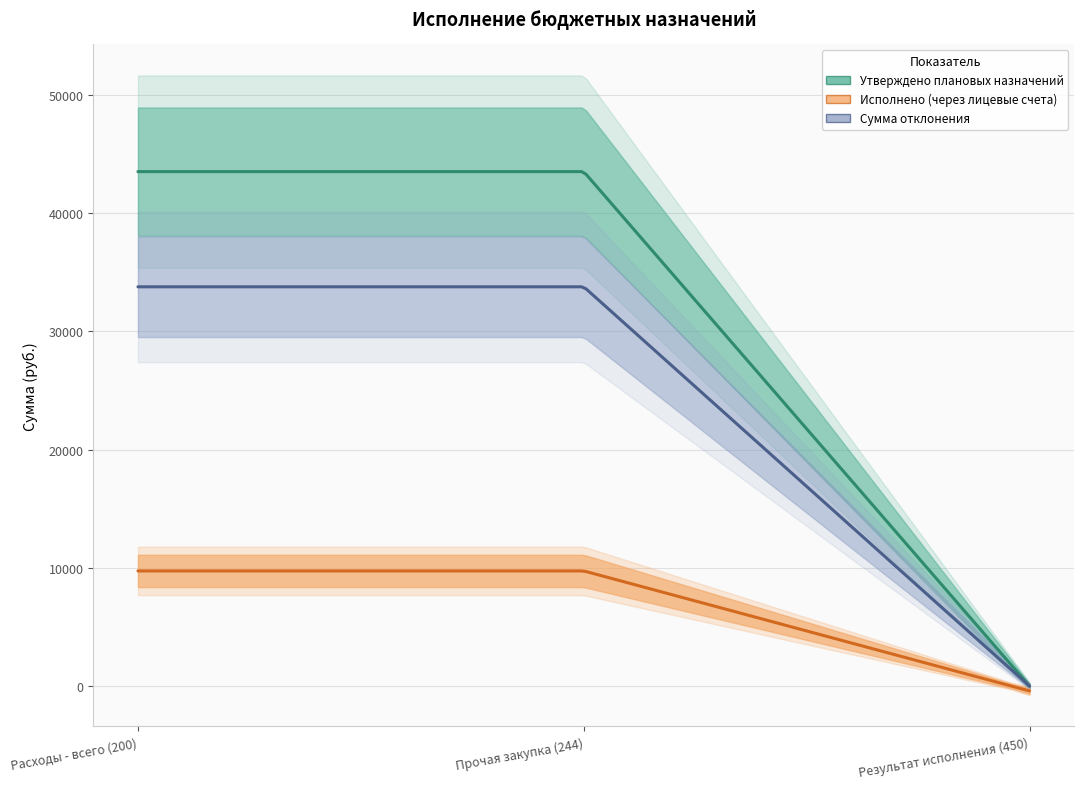

Reading left to right, extract all data points from this chart.

Утверждено плановых назначений: 43500.0	43500.0	0.0
Исполнено (через лицевые счета): 9739.2	9739.2	-409.2
Сумма отклонения: 33760.8	33760.8	0.0